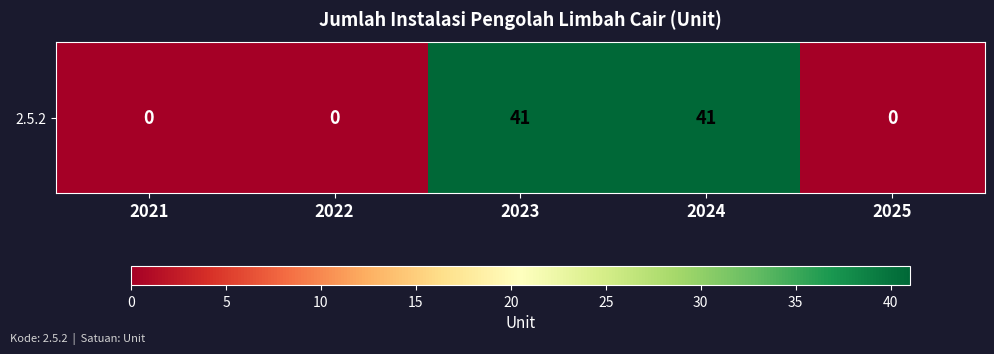

Which category has the lowest value across all series?

2021